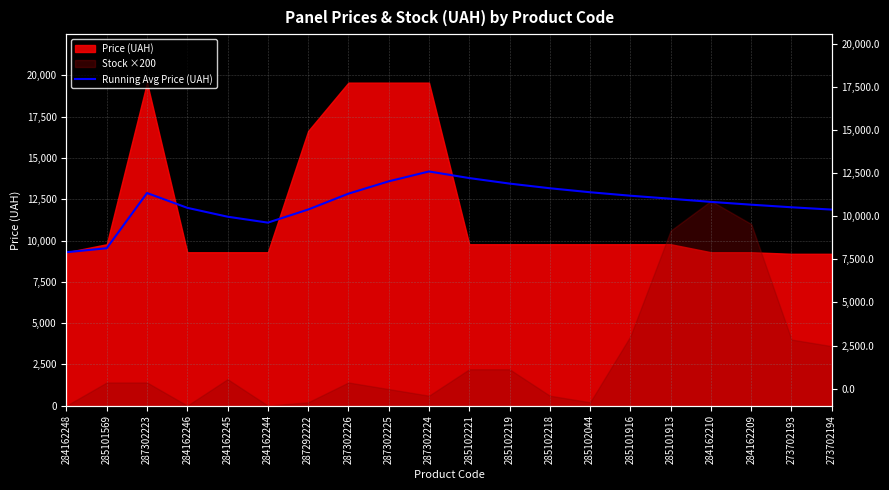

How many points are higher than both their immediate neighbors (excluding endpoints)?

2